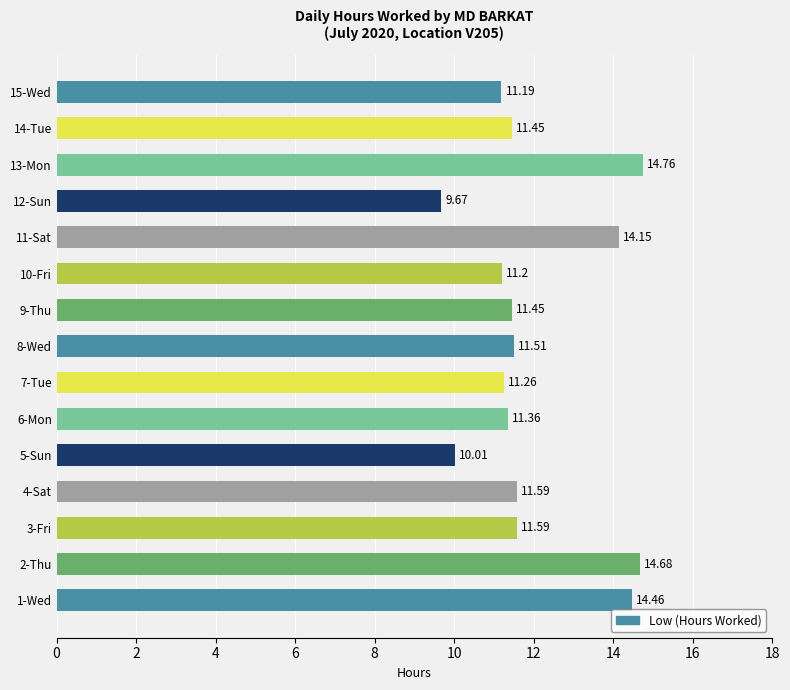

What is the change in value from 6-Mon to 13-Mon?

+3.4